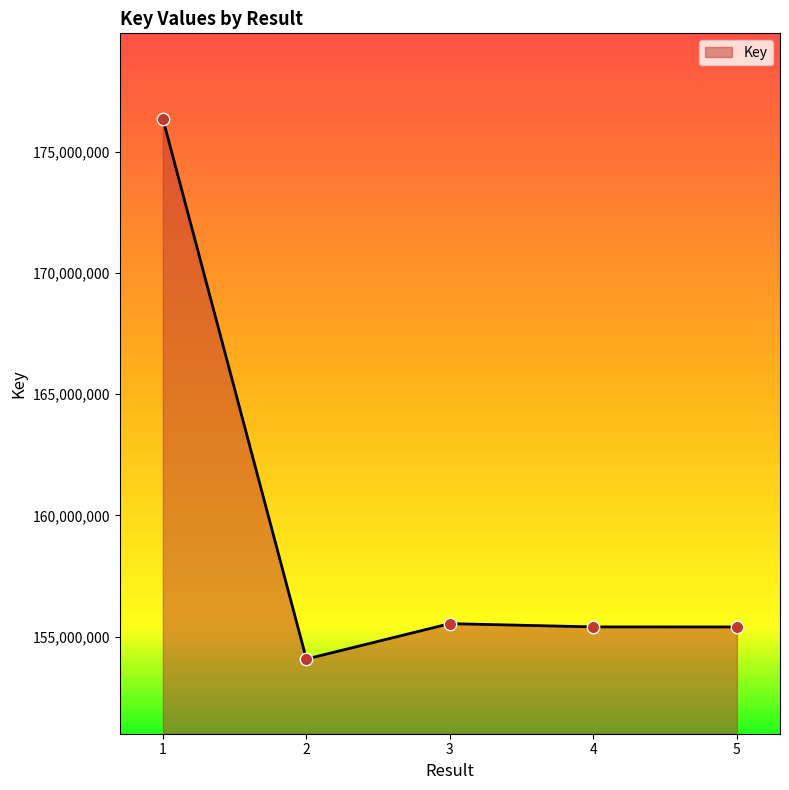

What is the change in value from 4 to 5?

-2620